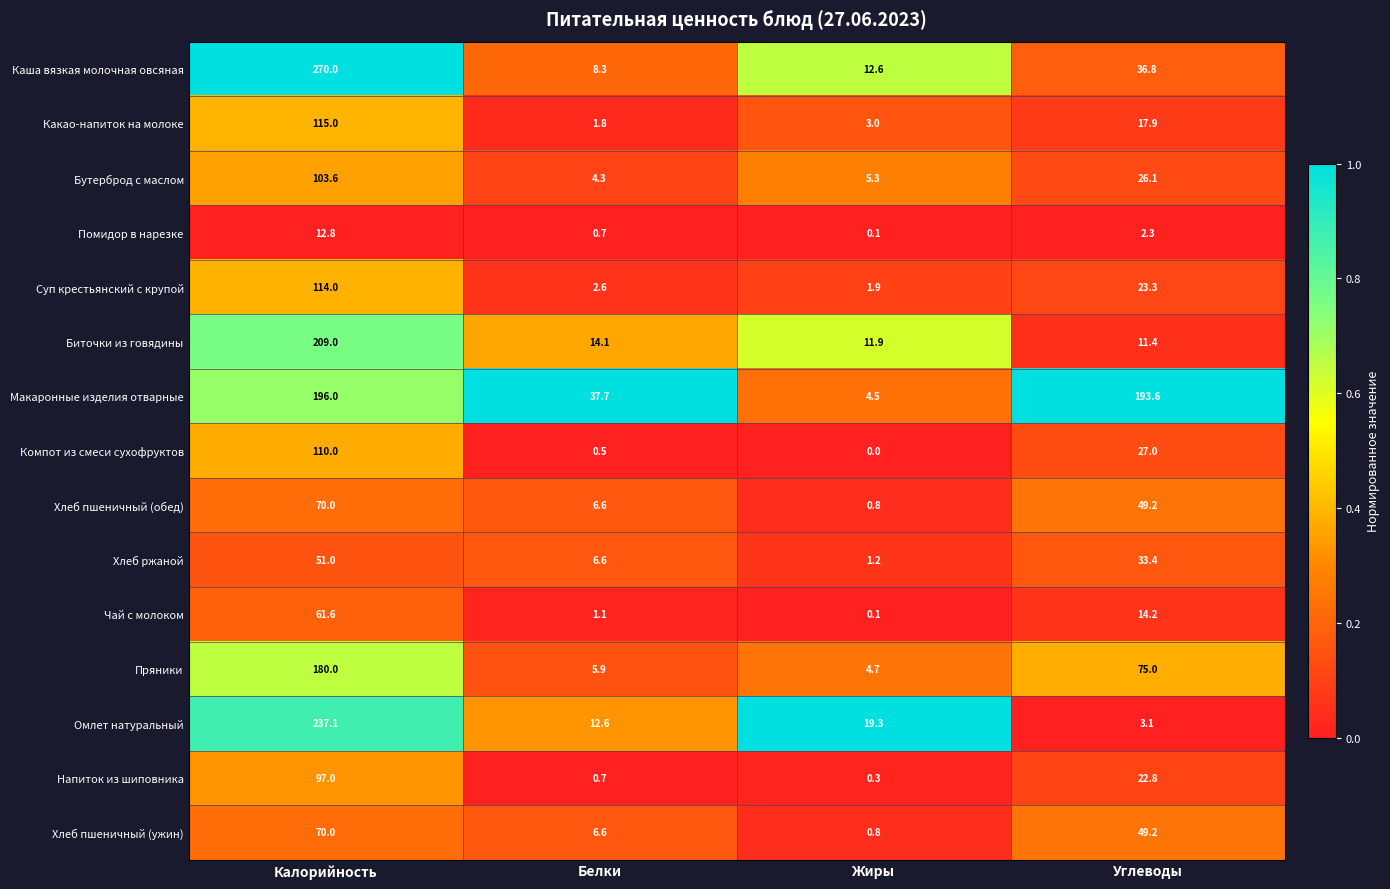

Which category has the highest value in the Чай с молоком series?

Калорийность